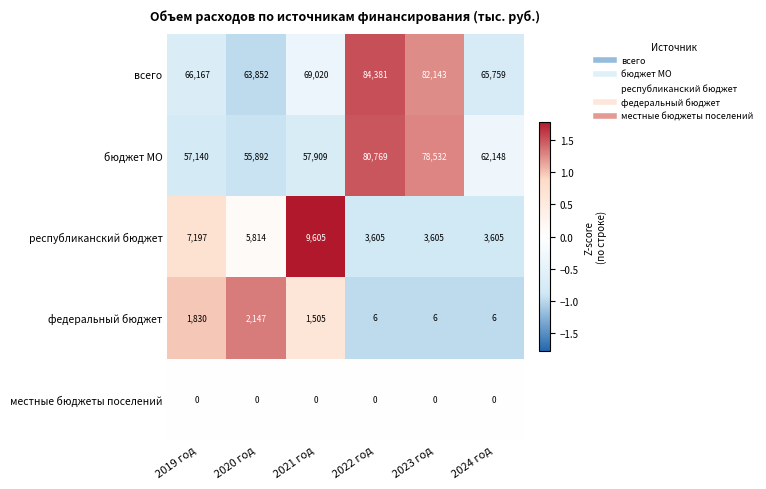

Reading left to right, what are all the values shown in this chart?

всего: 2019 год=66167	2020 год=63852	2021 год=69020	2022 год=84381	2023 год=82143	2024 год=65759
бюджет МО: 2019 год=57140	2020 год=55892	2021 год=57909	2022 год=80769	2023 год=78532	2024 год=62148
республиканский бюджет: 2019 год=7197	2020 год=5814	2021 год=9605	2022 год=3605	2023 год=3605	2024 год=3605
федеральный бюджет: 2019 год=1830	2020 год=2147	2021 год=1505	2022 год=6	2023 год=6	2024 год=6
местные бюджеты поселений: 2019 год=0	2020 год=0	2021 год=0	2022 год=0	2023 год=0	2024 год=0